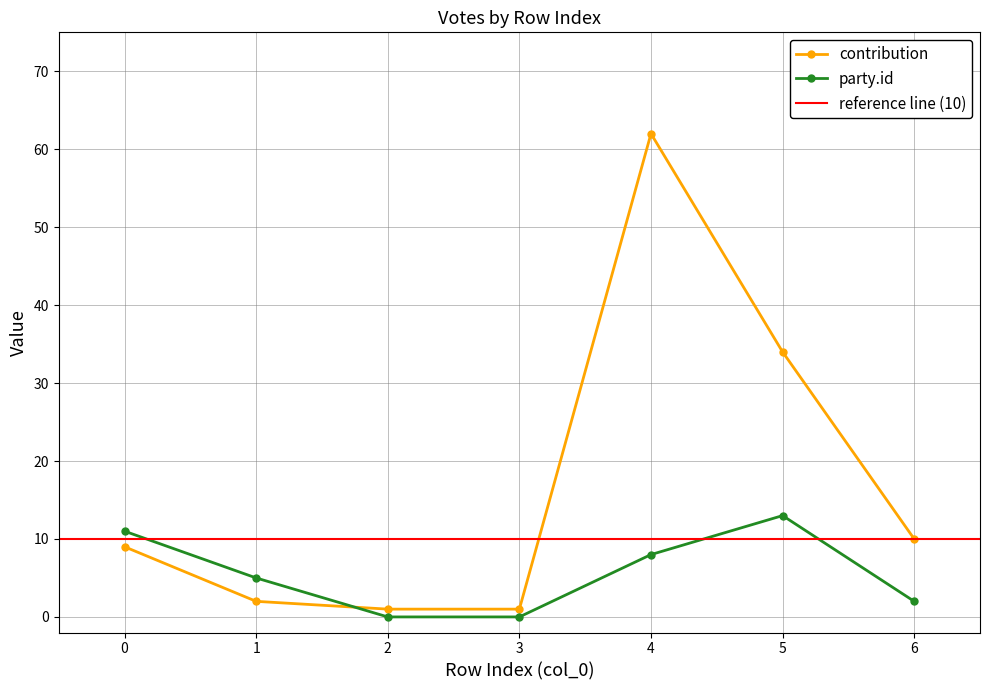

Reading left to right, transcribe all the data shown in this chart.

contribution: 0=9	1=2	2=1	3=1	4=62	5=34	6=10
party.id: 0=11	1=5	2=0	3=0	4=8	5=13	6=2